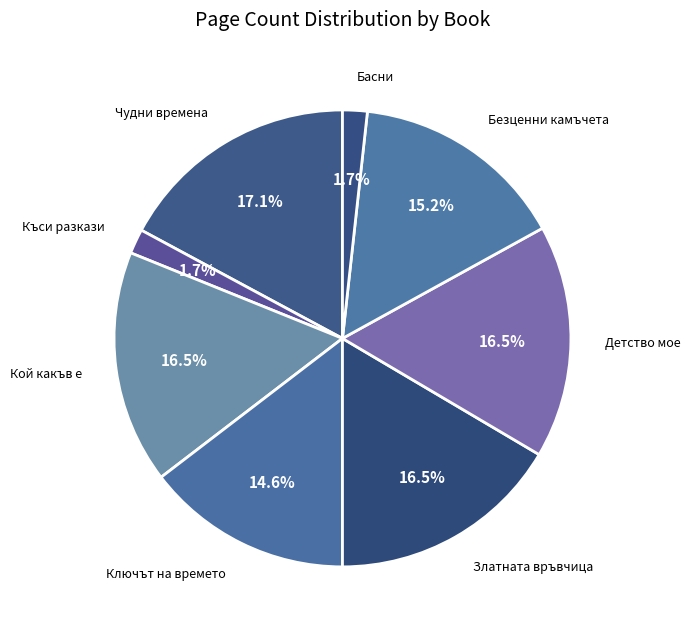

What is the ratio of the value at Къси разкази to the value at Безценни камъчета?

0.1